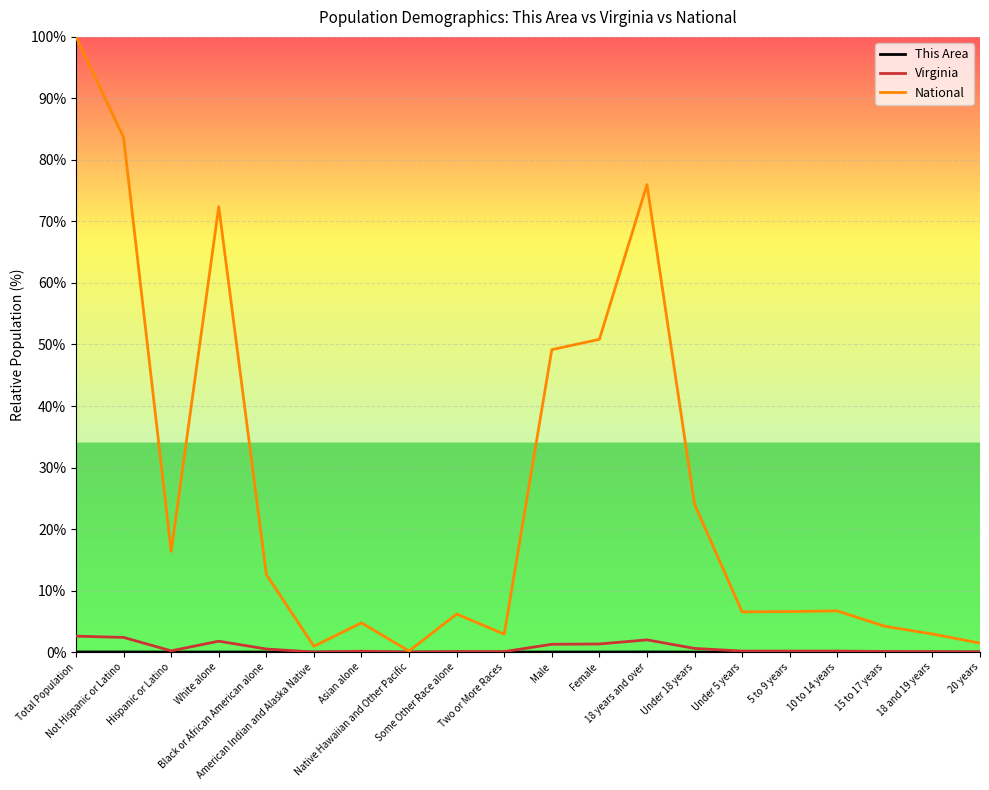

Does the chart have visible grid lines?

Yes